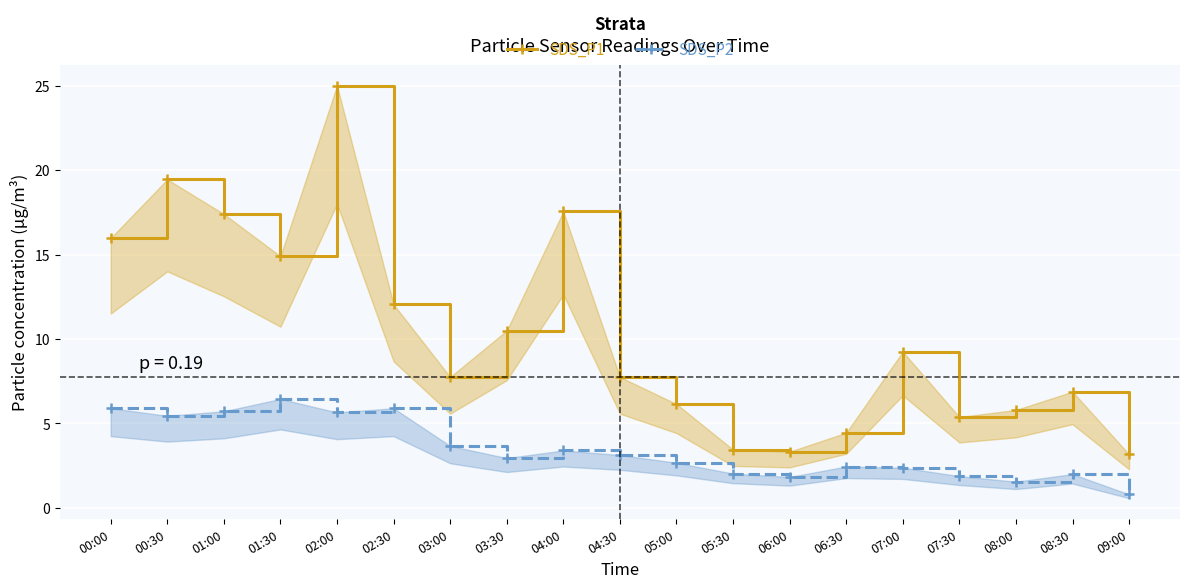

Which series changed the most between 03:00 and 05:00?

SDS_P1